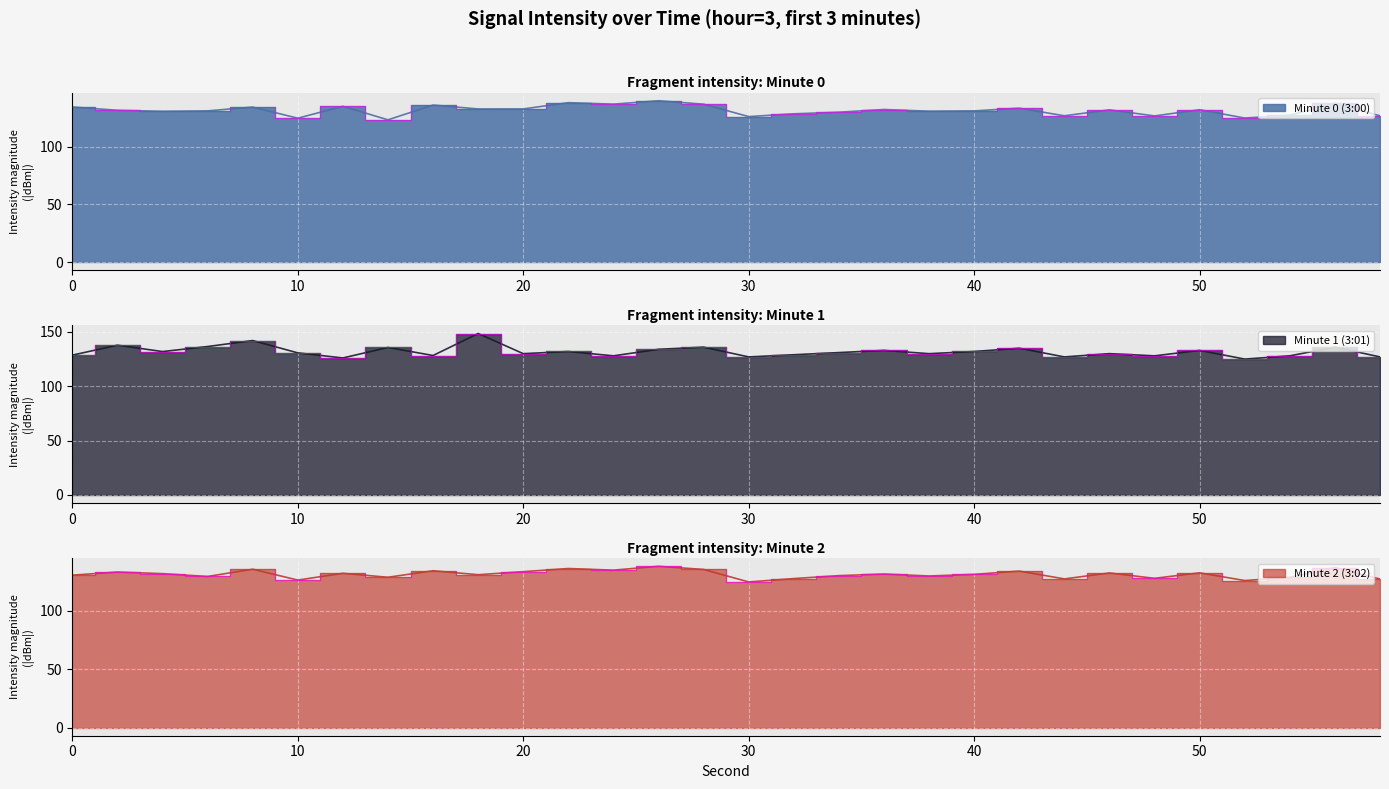

How many distinct data groups are displayed?

3